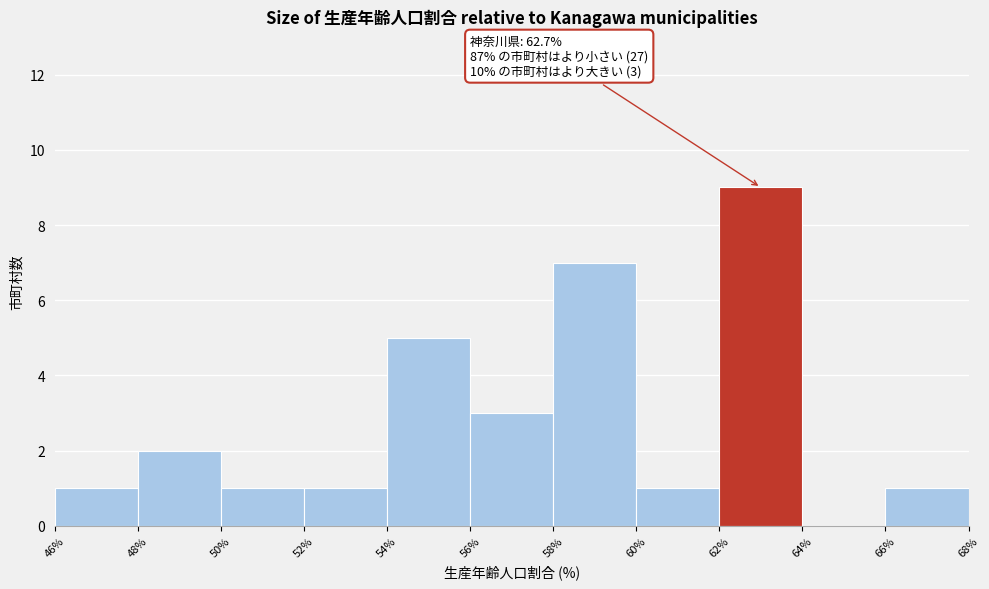

Over which range of the x-axis is the bar tallest?

62% to 64%